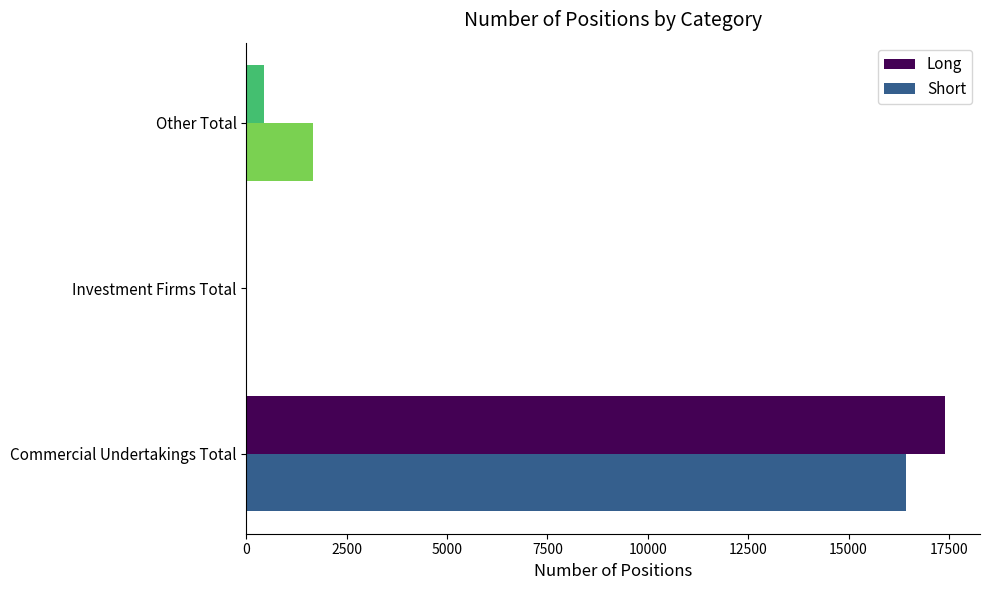

Which series changed the most between Commercial Undertakings Total and Other Total?

Long